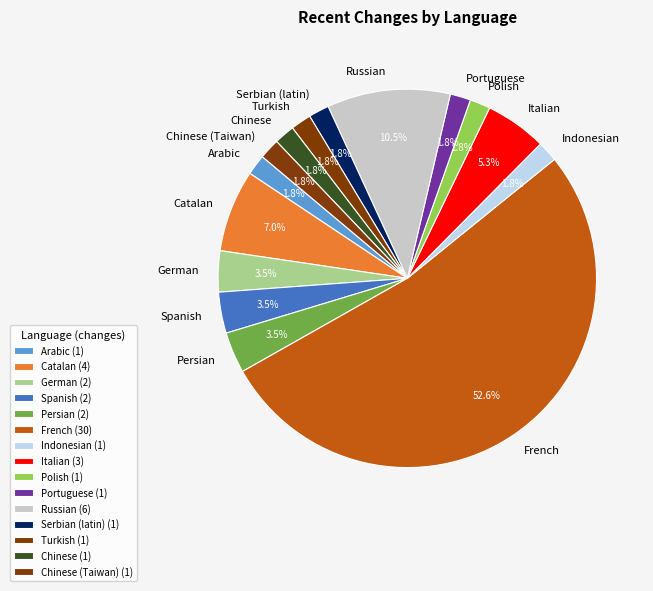

Count the number of slices in the pie.

15